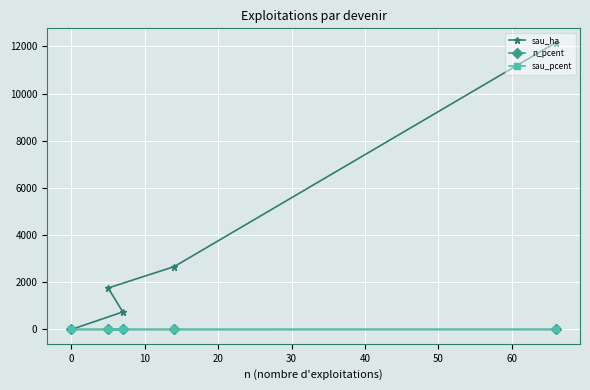

Which series has the largest total across all categories?

sau_ha